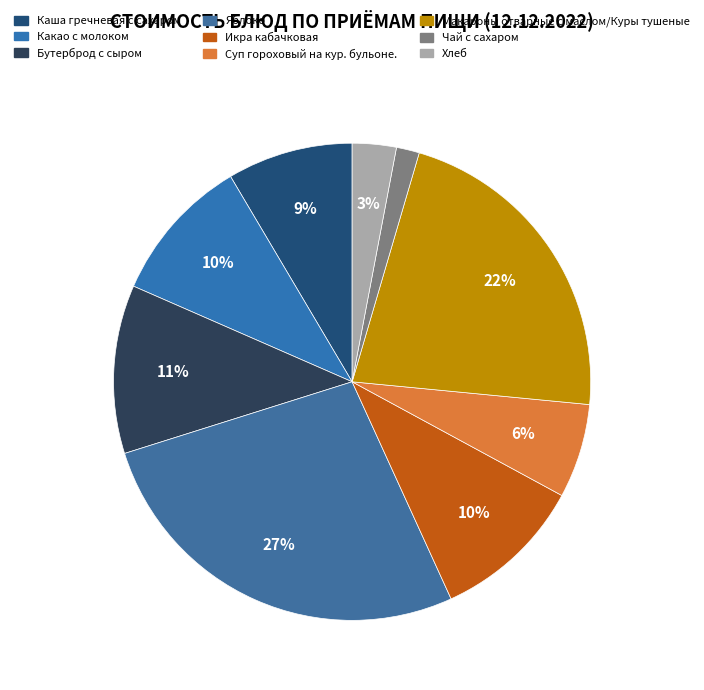

Count the number of slices in the pie.

9